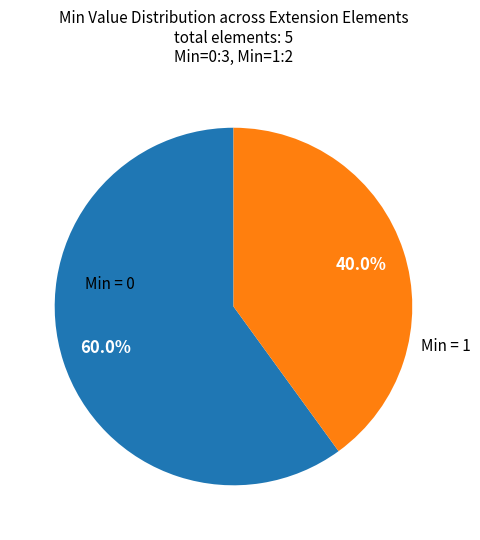

Is there a majority slice in this chart?

Yes